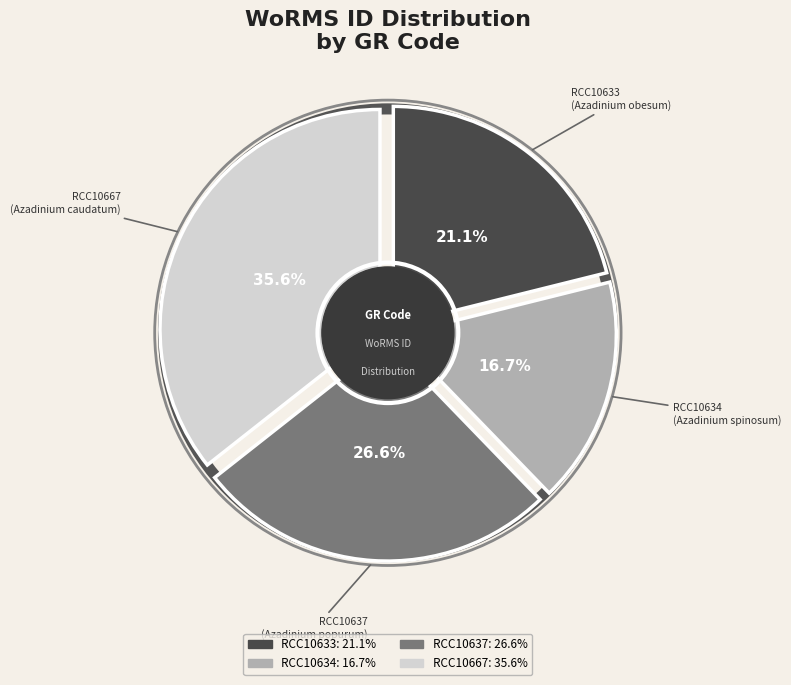

To the nearest percent, what is the difference between the RCC10633 and RCC10634 slice percentages?

4%